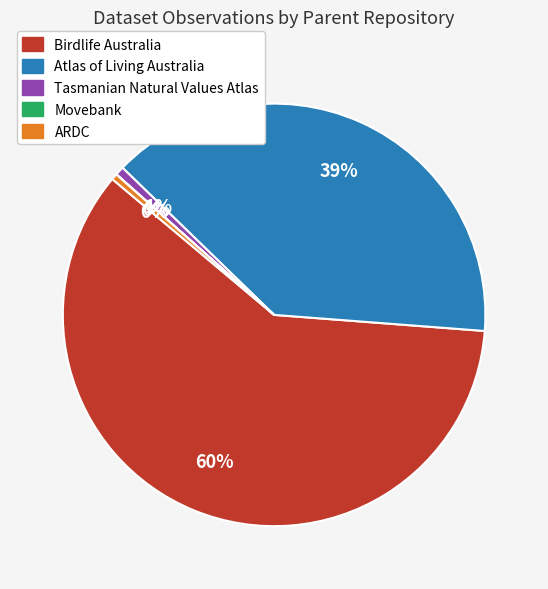

To the nearest percent, what is the difference between the largest and smallest slice percentages?

60%